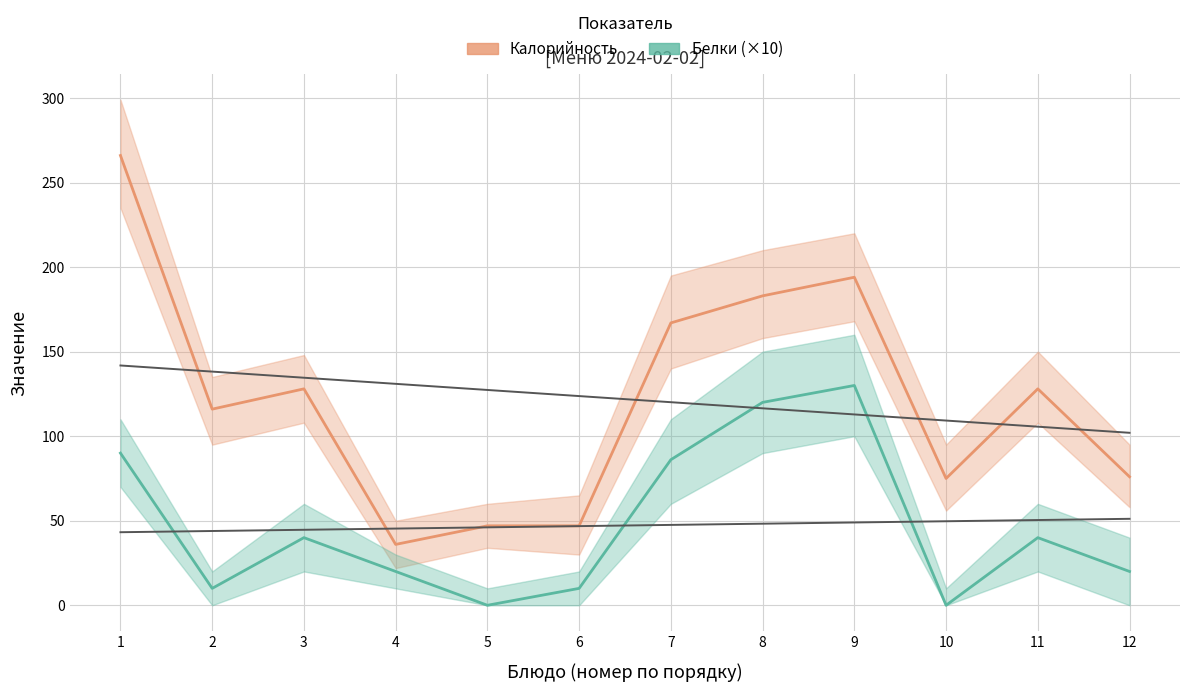

True or false: Калорийность has more than 2 points higher than both neighbors.

True